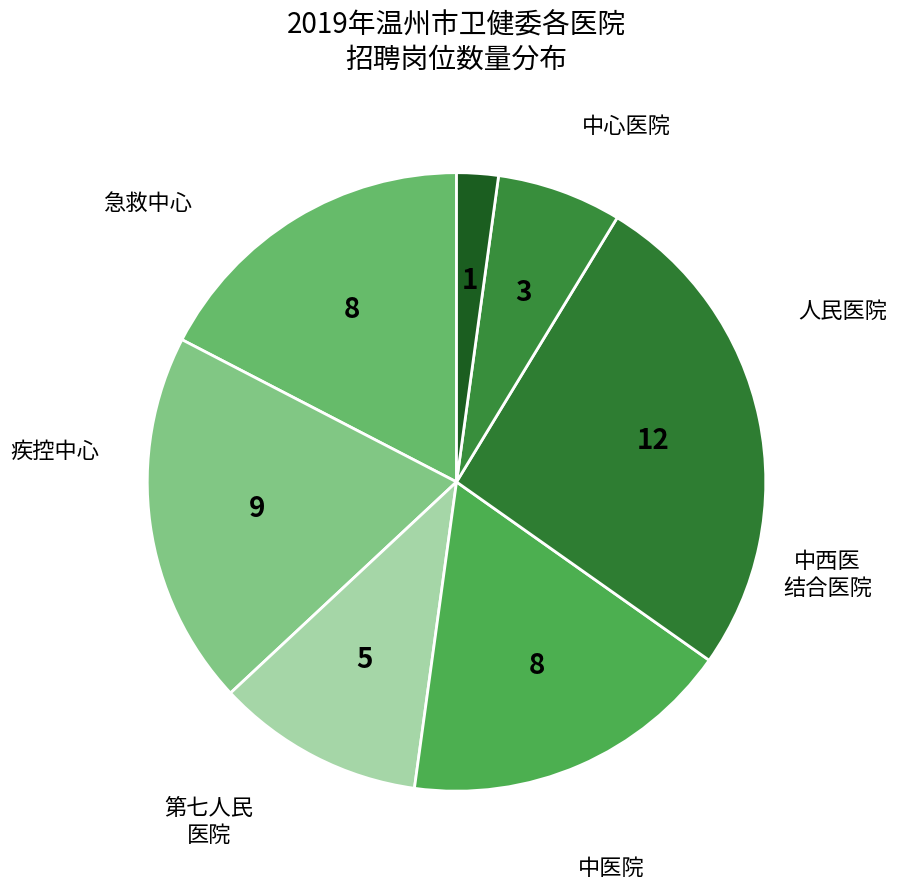

How many segments does this pie chart have?

7